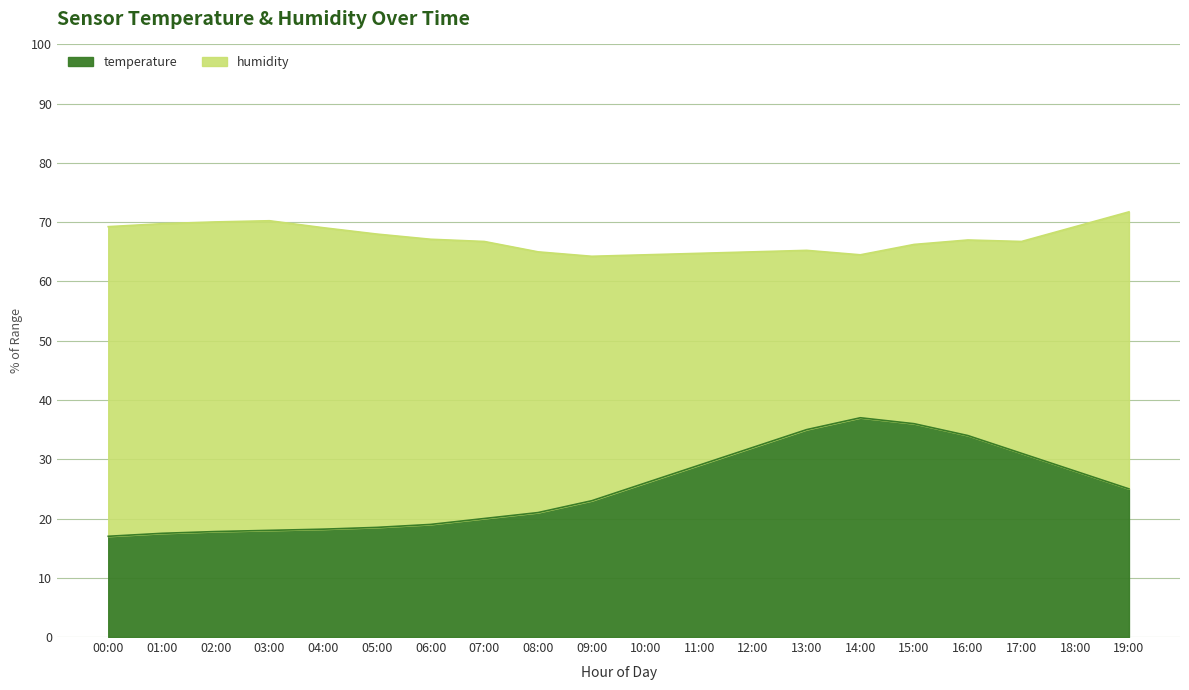

What is the highest value of the temperature series?

37.0